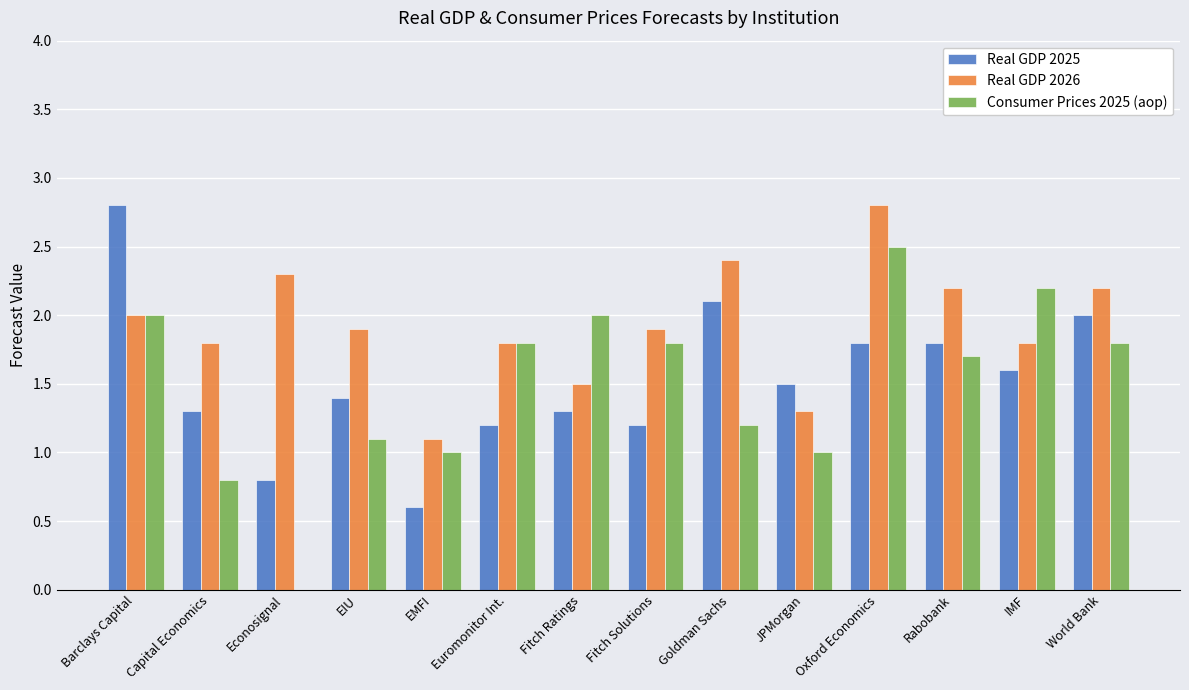

What is the total value across all series at JPMorgan?

3.8